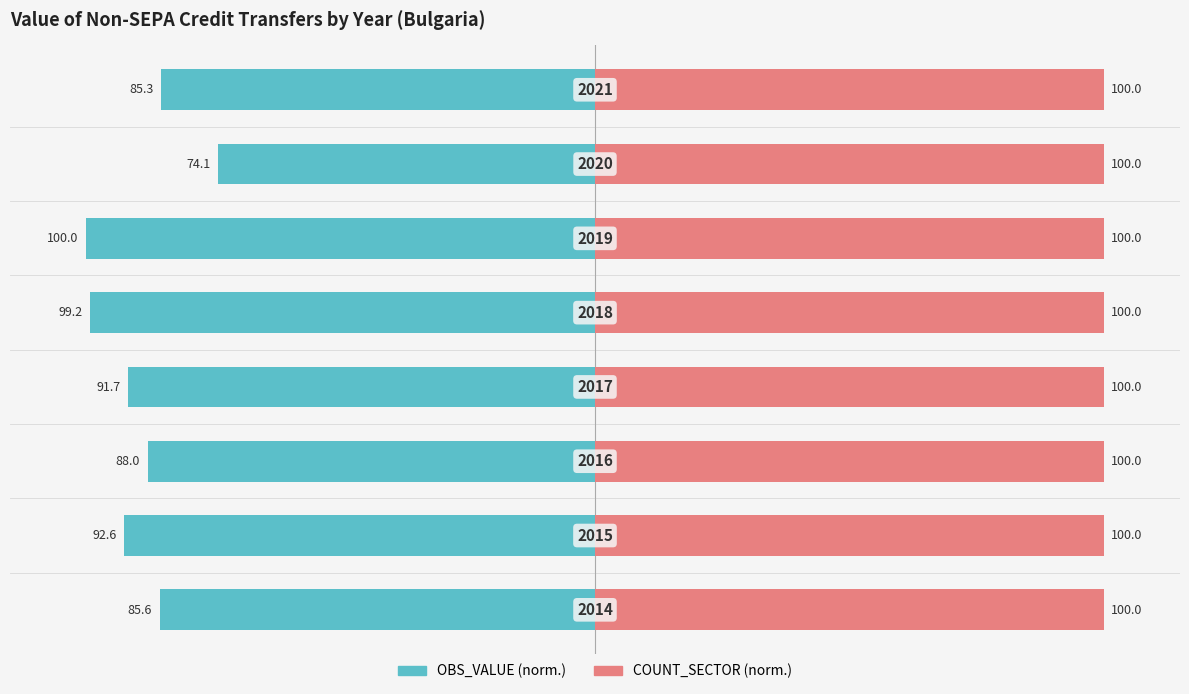

At how many categories does at least one series exceed -31?

8